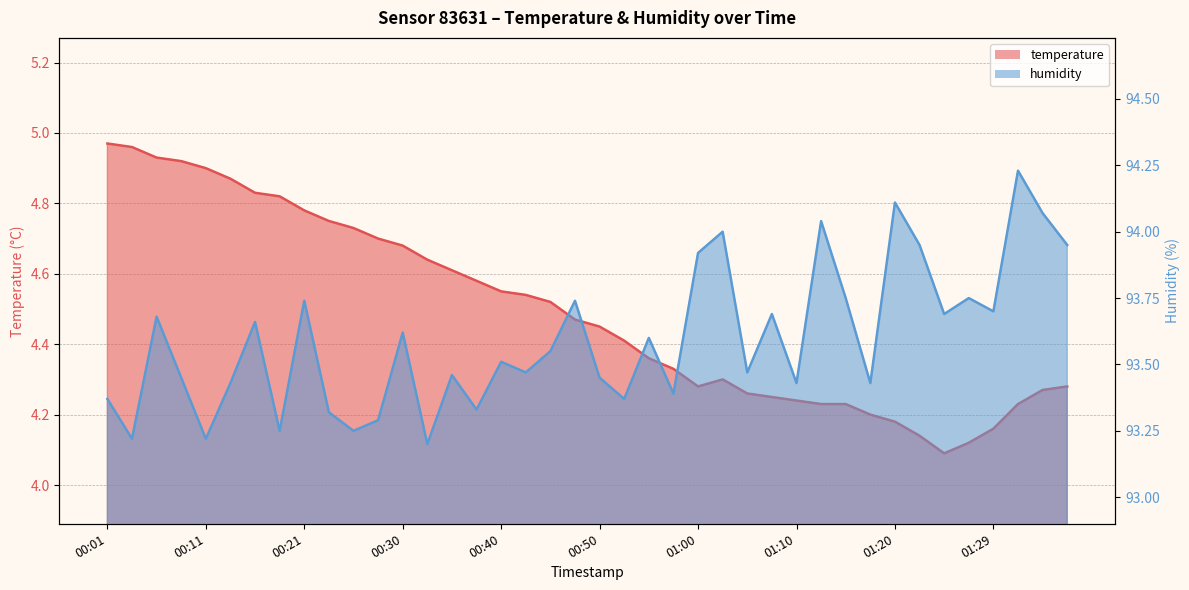

Rank the categories by temperature value from highest to lowest.

00:01, 00:03, 00:06, 00:08, 00:11, 00:13, 00:16, 00:18, 00:21, 00:23, 00:25, 00:28, 00:30, 00:33, 00:35, 00:38, 00:40, 00:43, 00:45, 00:48, 00:50, 00:53, 00:55, 00:57, 01:02, 01:00, 01:37, 01:34, 01:05, 01:07, 01:10, 01:12, 01:15, 01:32, 01:17, 01:20, 01:29, 01:22, 01:27, 01:25